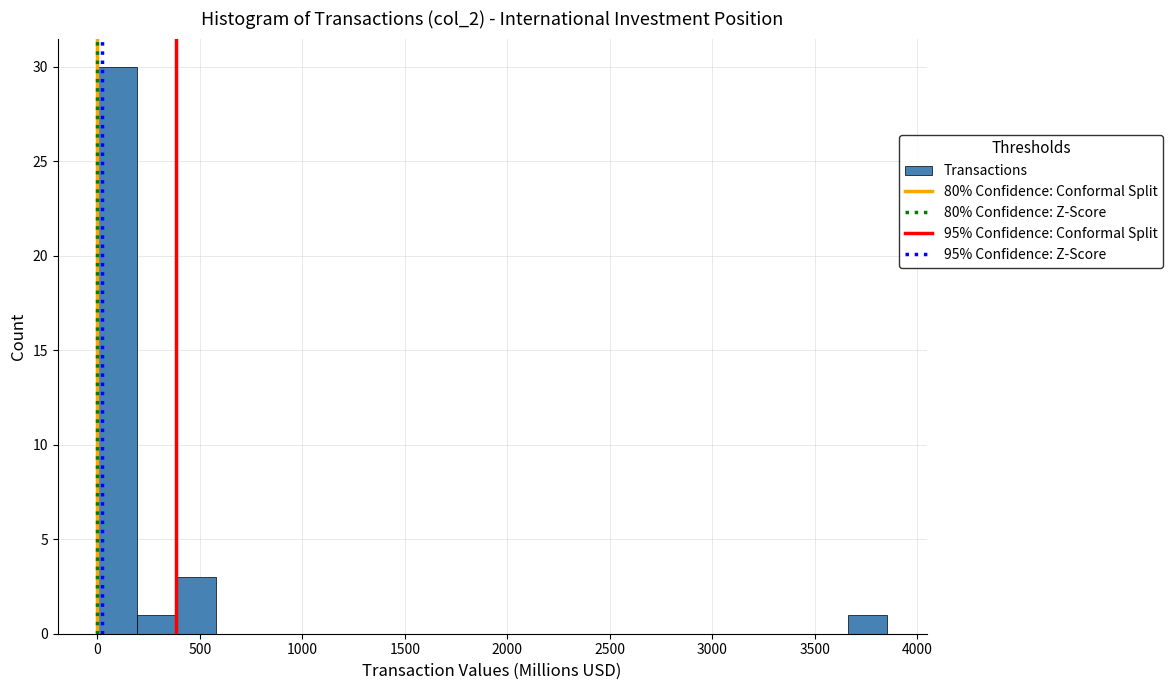

Read against the x-axis, roughly where is the centre of the tallest bar?

100